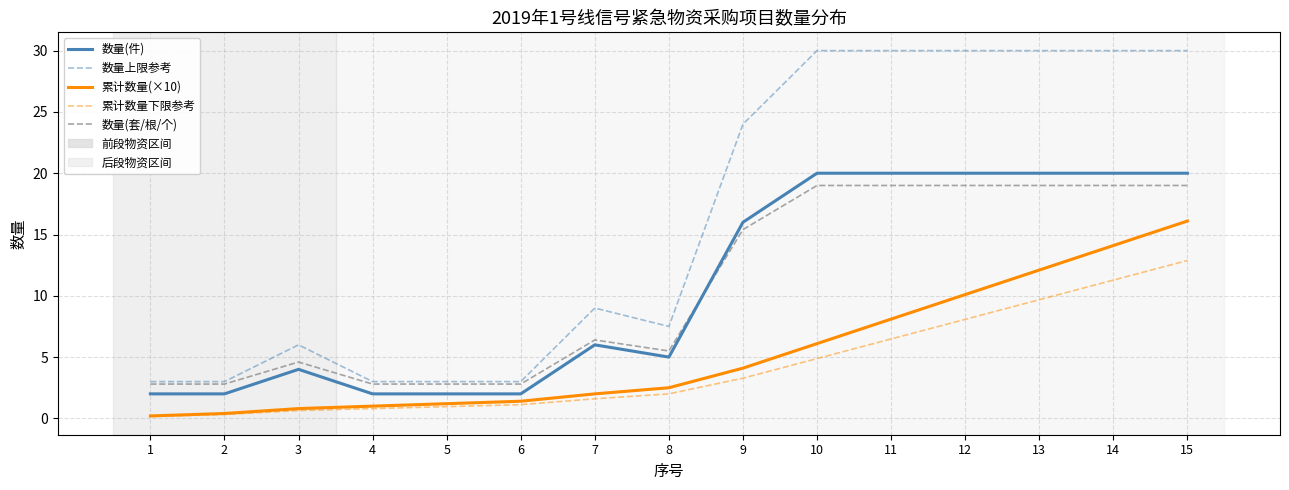

How many lines are shown in the chart?

5